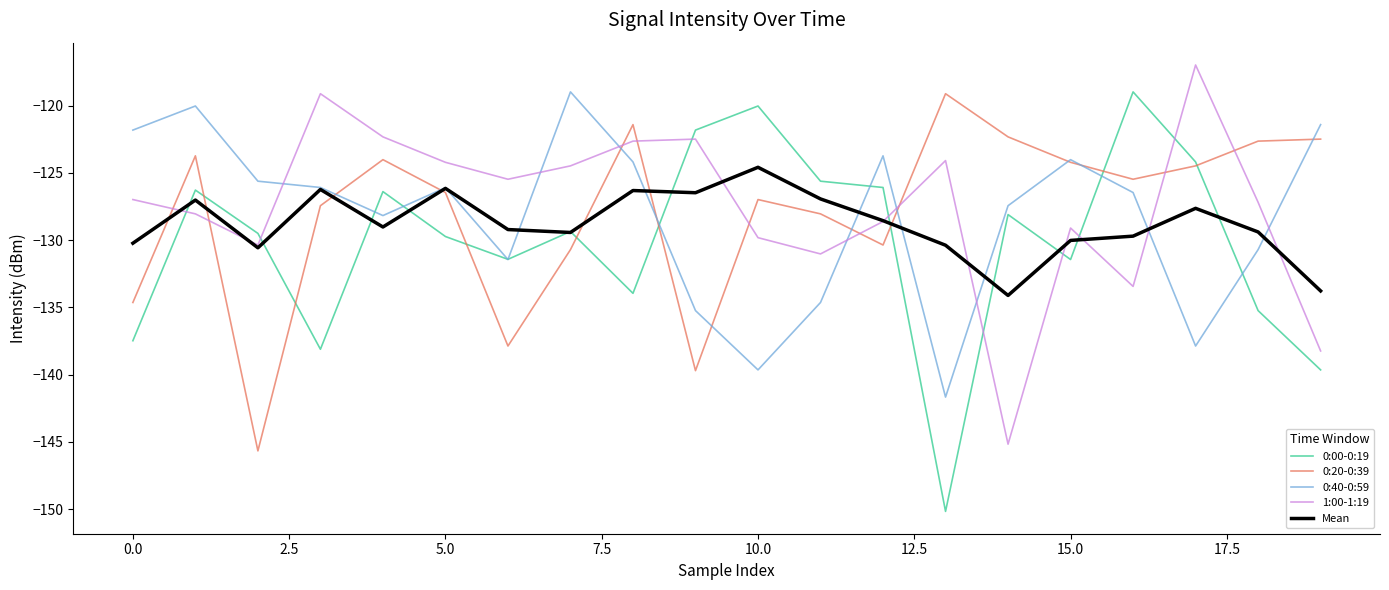

What is the smallest value displayed?

-150.2